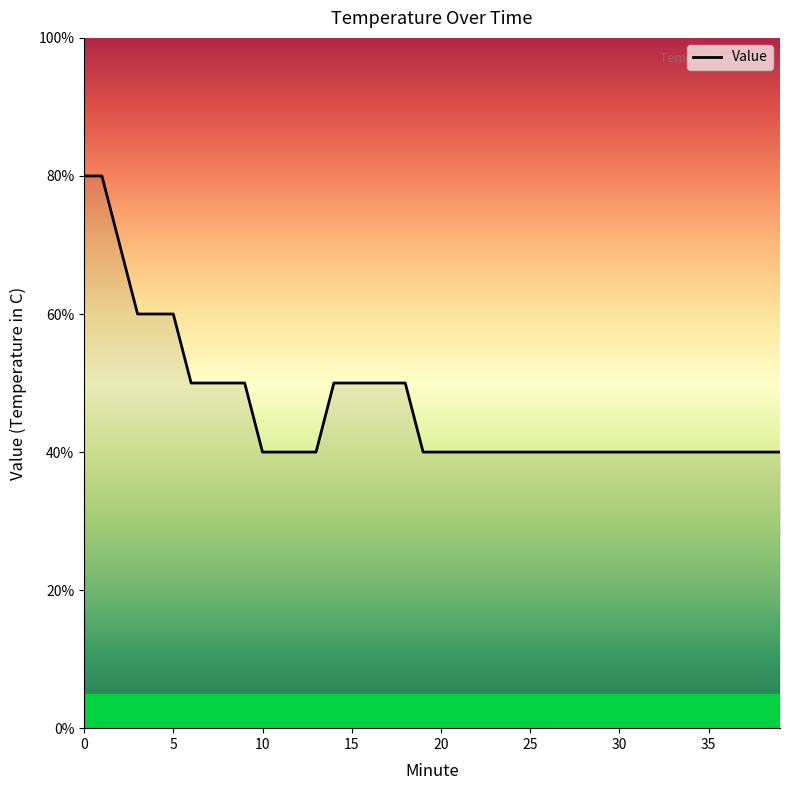

What is the sum of all values?

18.6